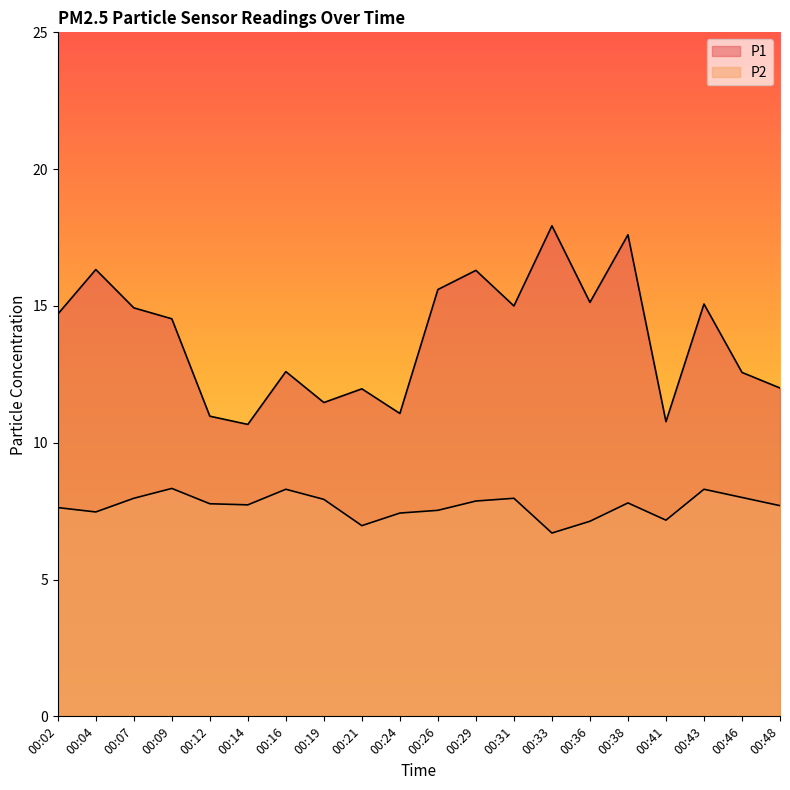

Which category has the lowest value in the P1 series?

00:14